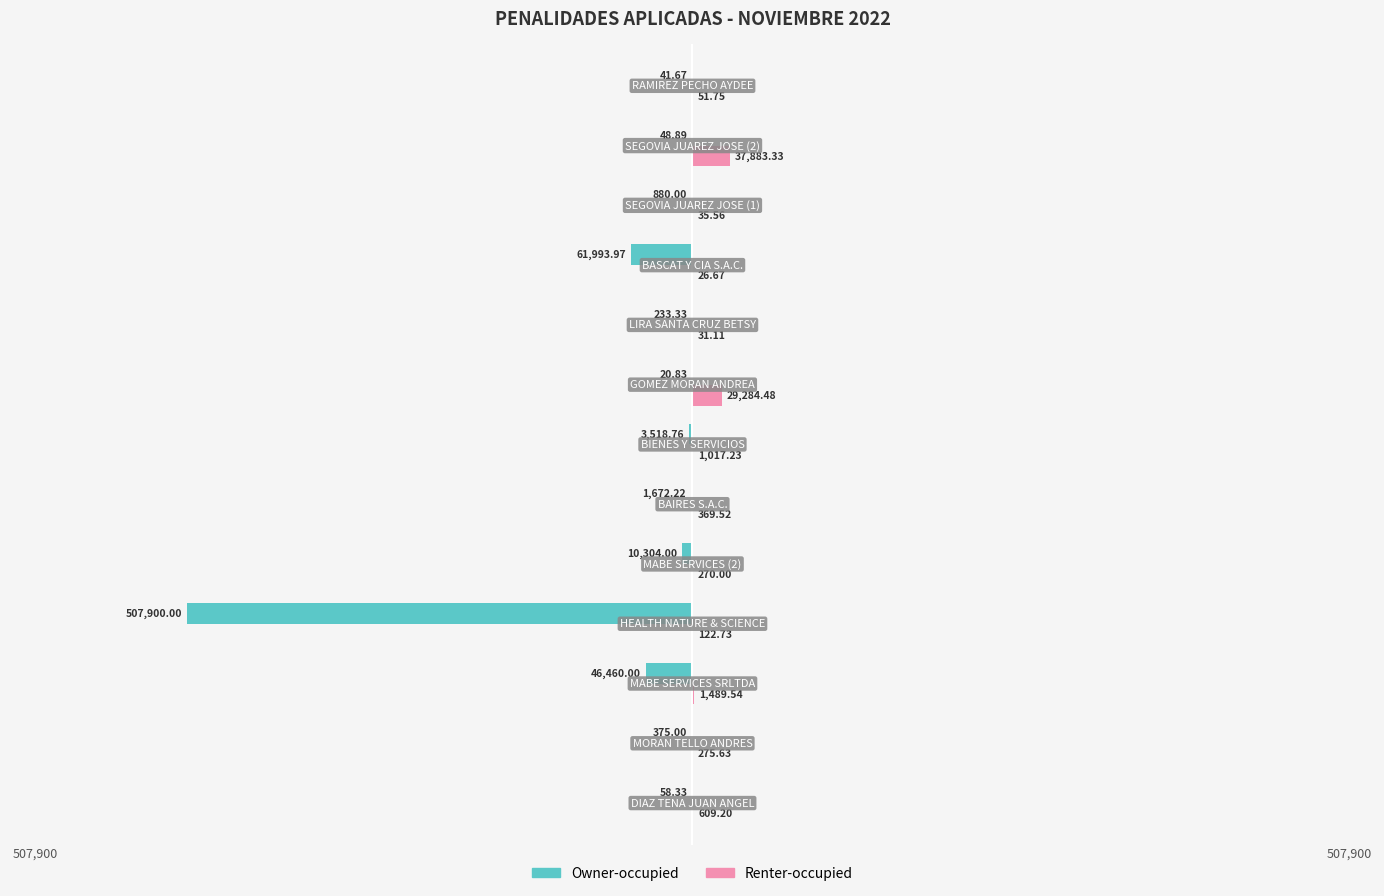

What are all the series names shown in the legend?

Owner-occupied, Renter-occupied